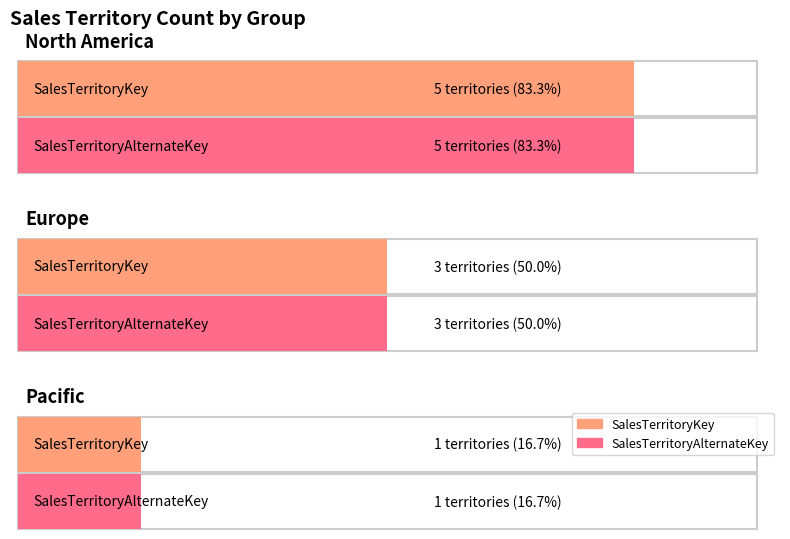

Reading right to left, extract all data points from this chart.

SalesTerritoryKey: 1	3	5
SalesTerritoryAlternateKey: 1	3	5